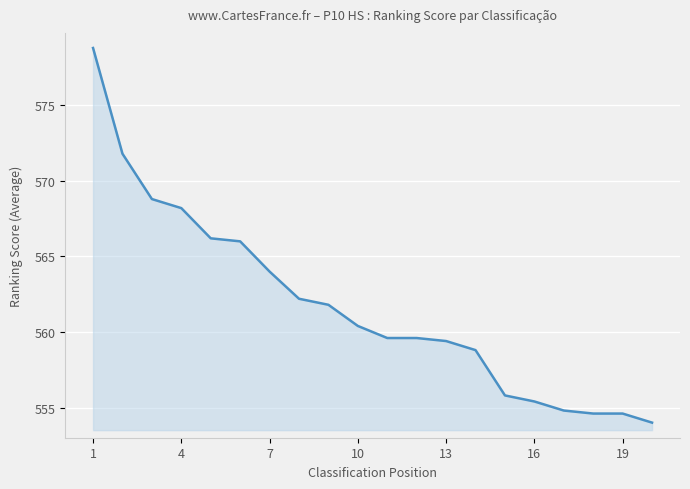

What is the smallest value displayed?

554.0